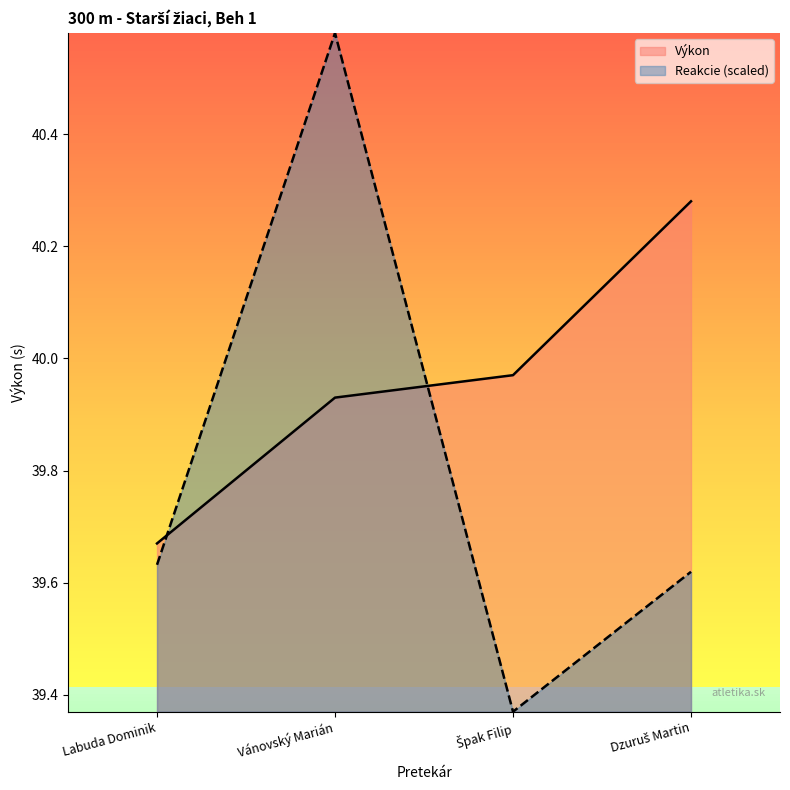

Where do Reakcie and Výkon first cross each other?

Labuda Dominik and Vánovský Marián